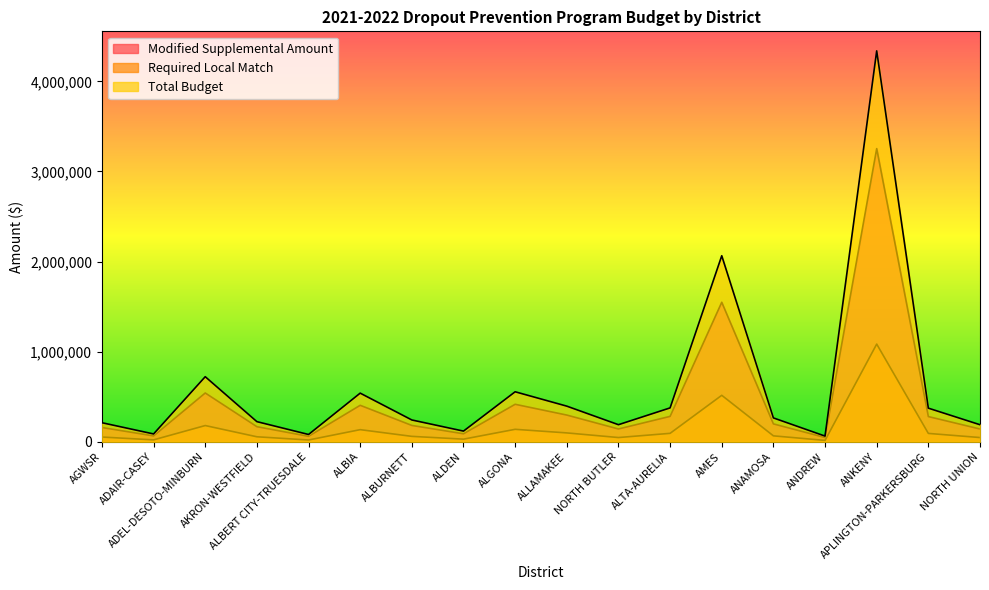

Is it true that Total Budget equals 540300 at ALBIA?

True